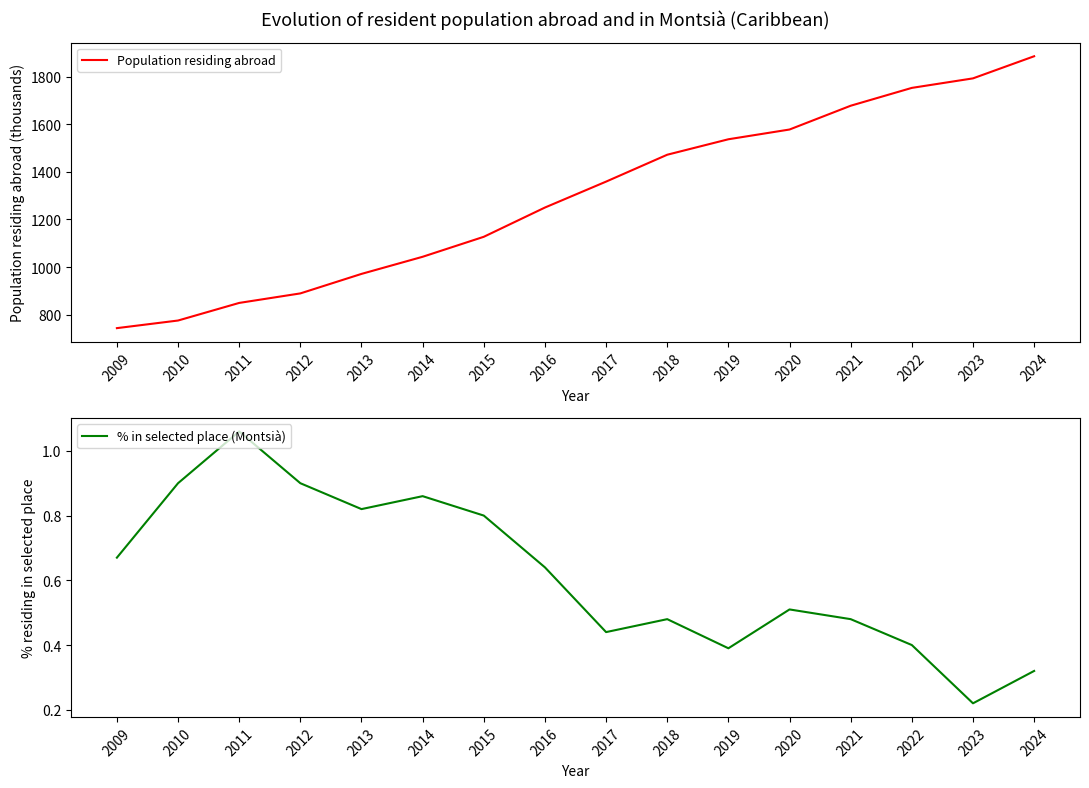

What is the minimum value for Population residing abroad?

743